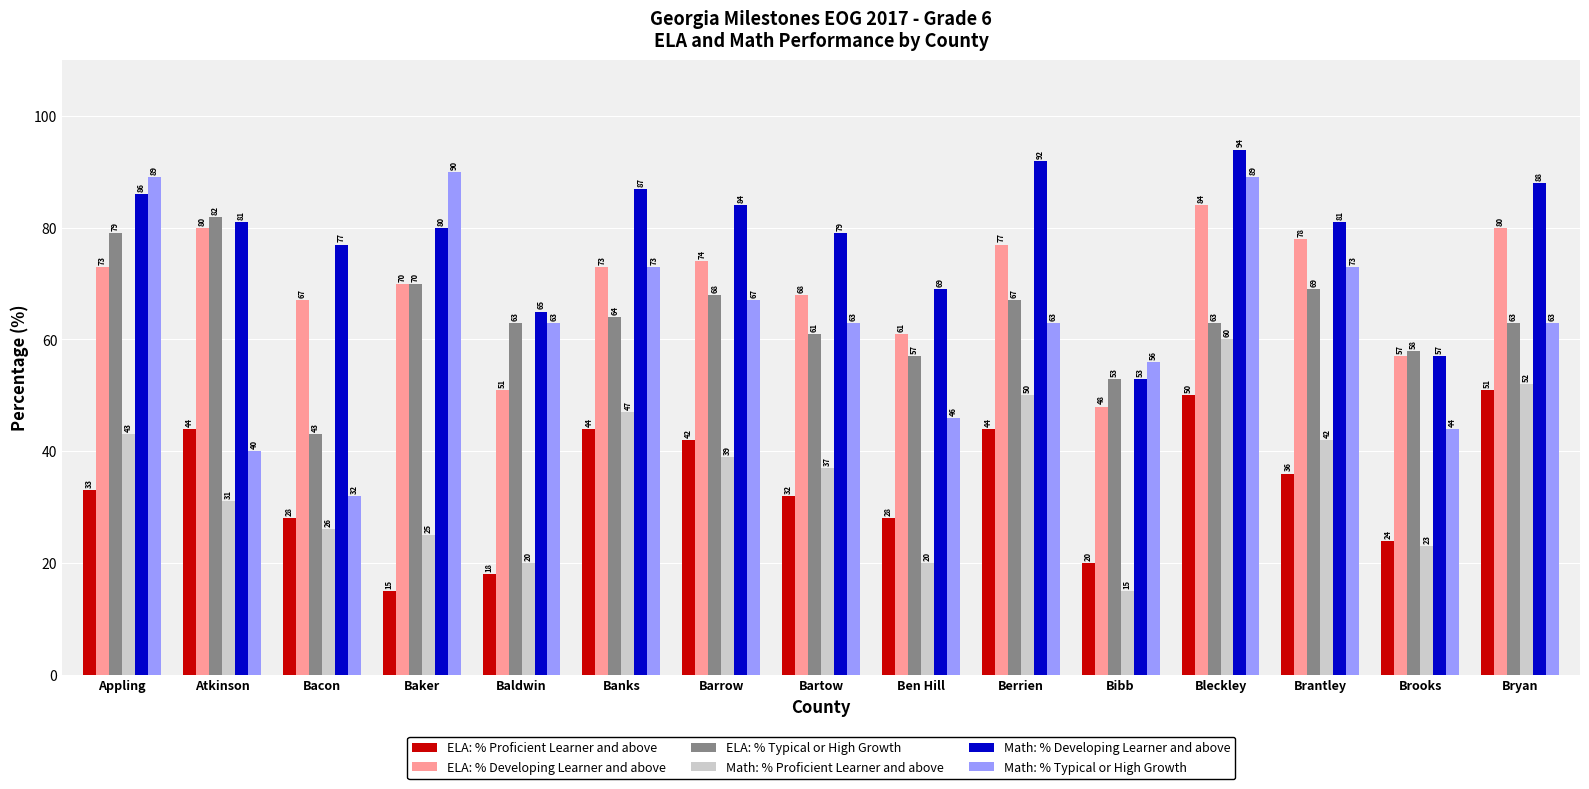

How many bars are there in total?

90